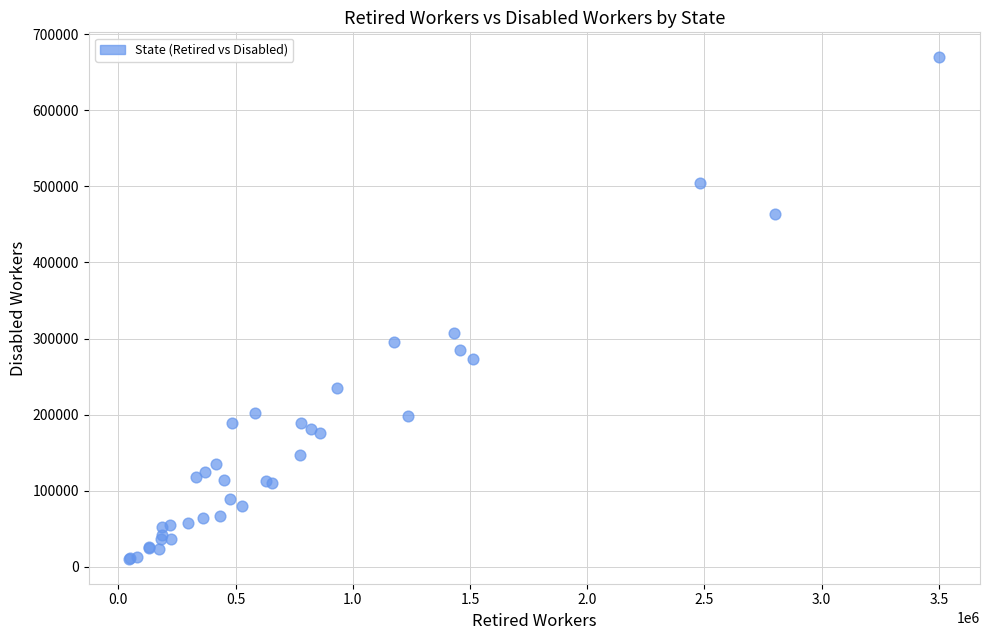

What Y value in the scatter plot is closest to 340099?

307245